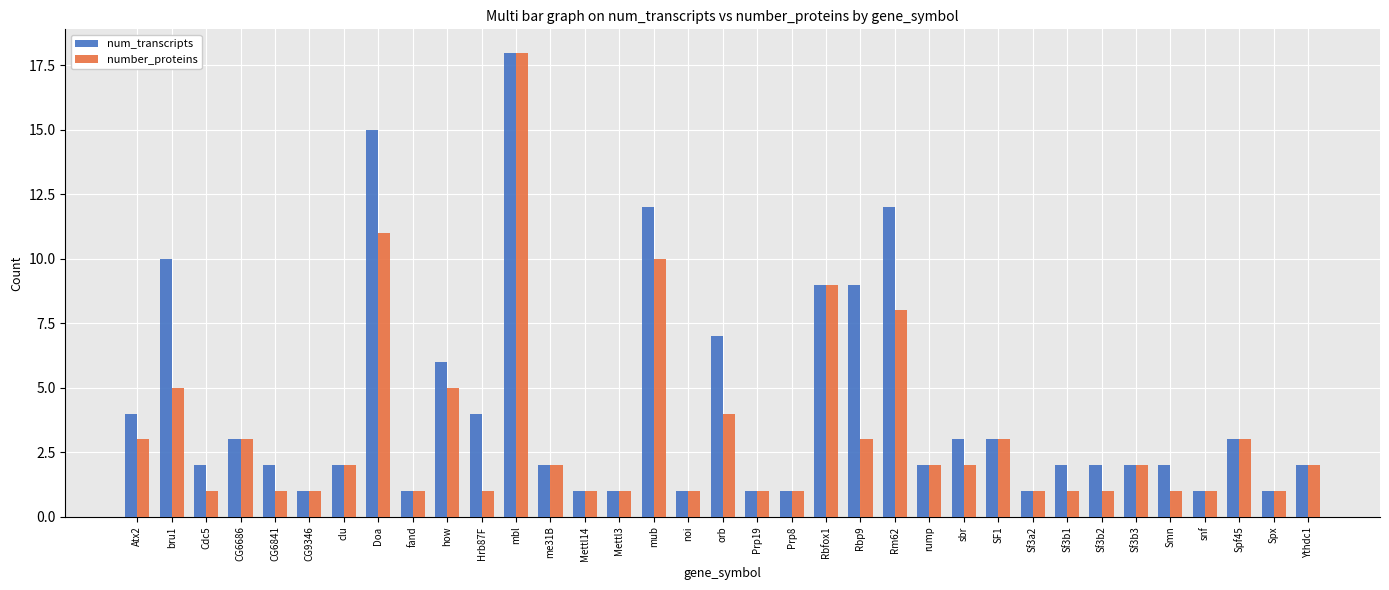

What is the difference between the maximum and second lowest values in the num_transcripts series?

17